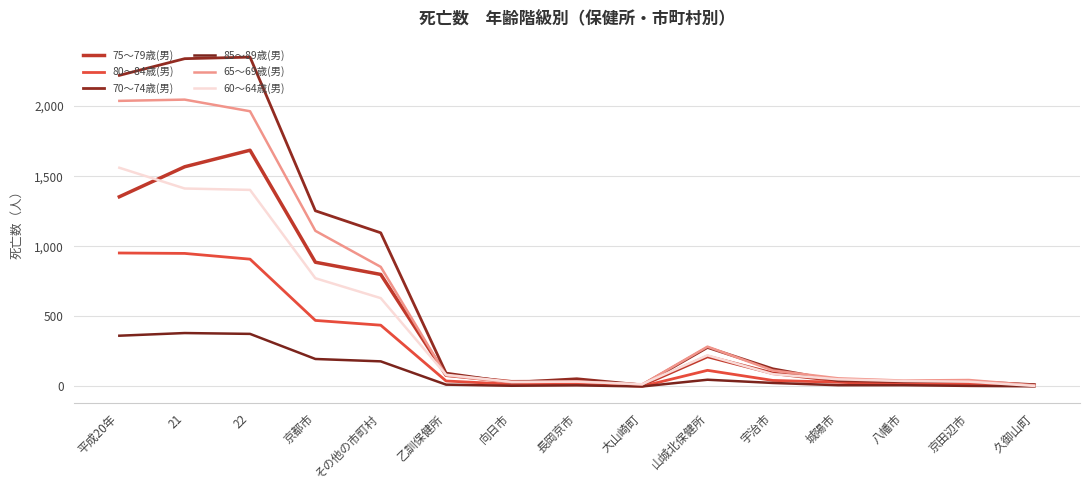

What is the difference between the maximum and second lowest values in the 75～79歳(男) series?

1675